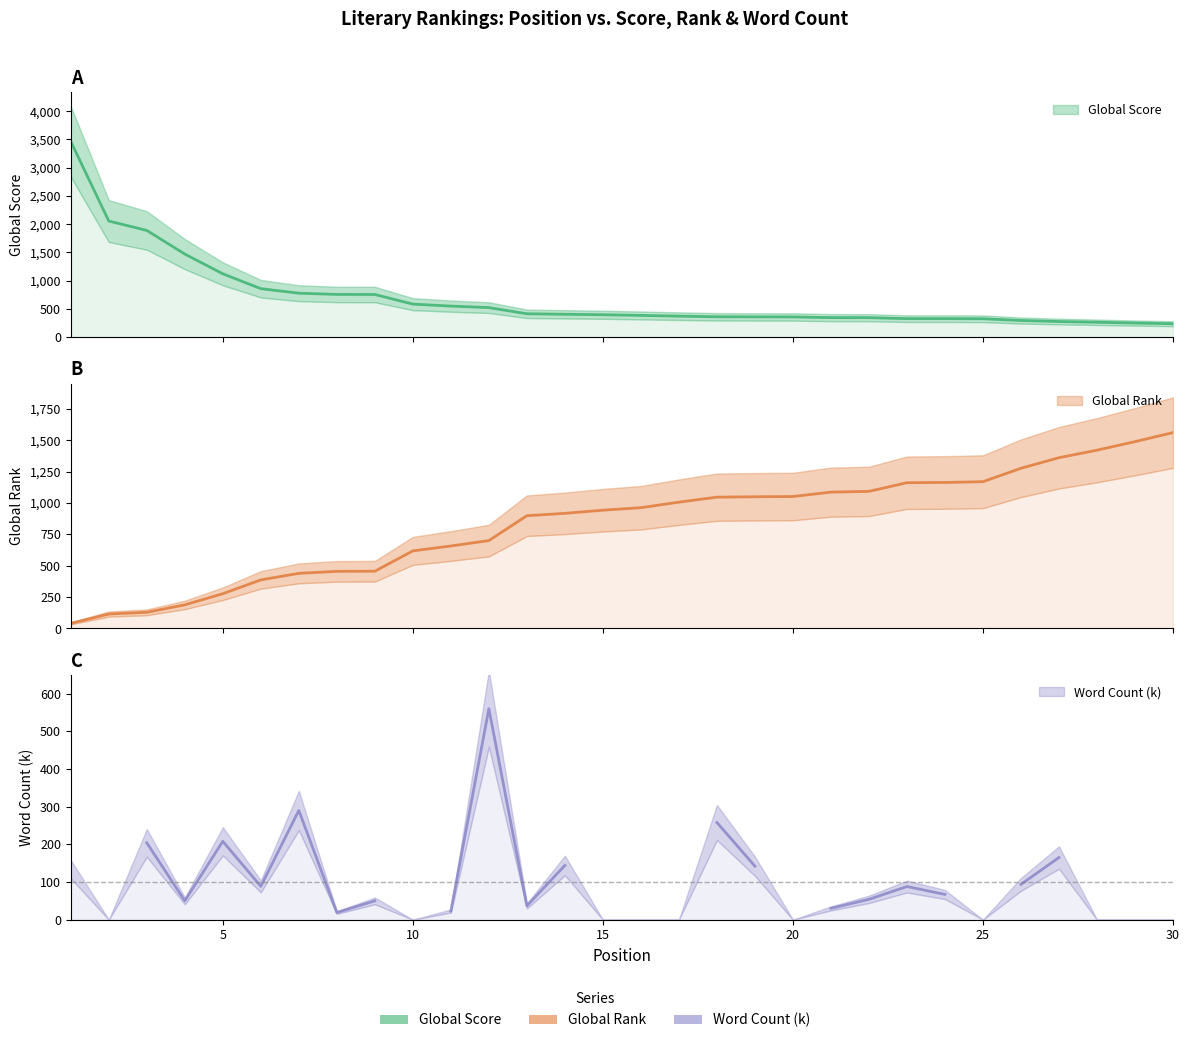

What is the difference between the second highest and minimum values in the Global Rank series?

1447